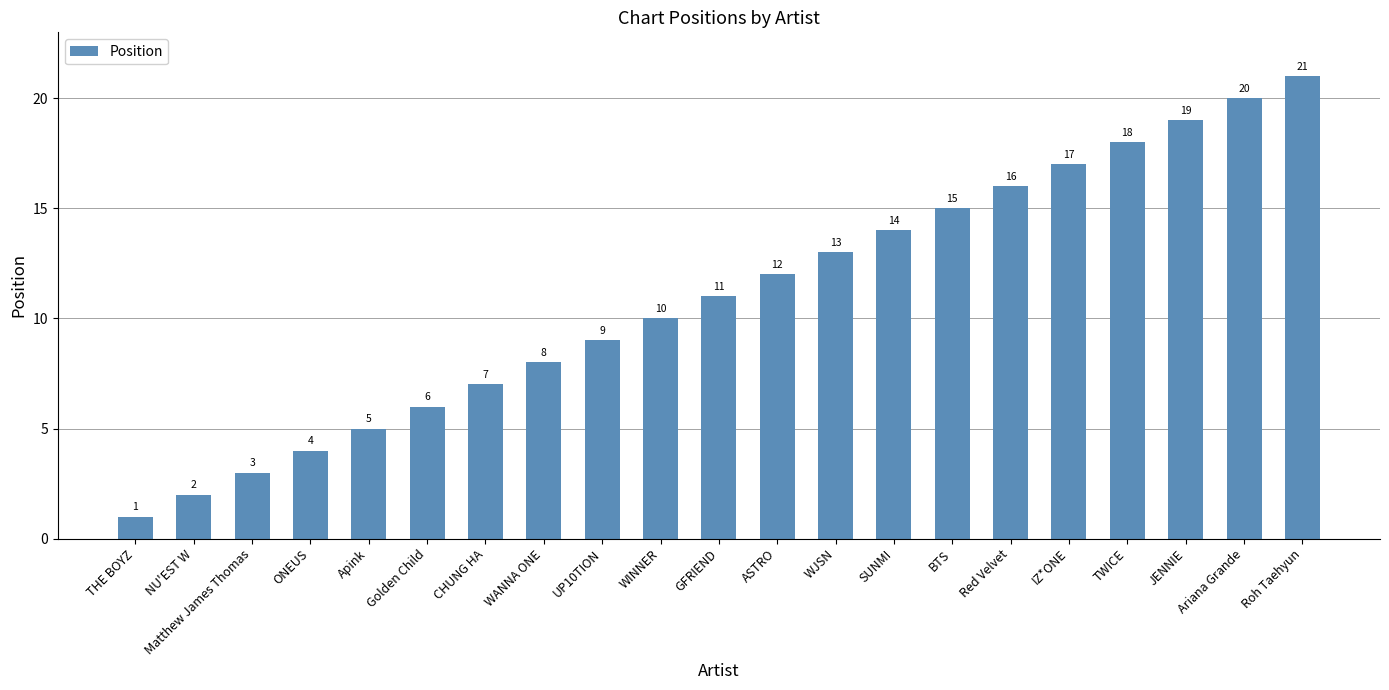

What is the average value?

11